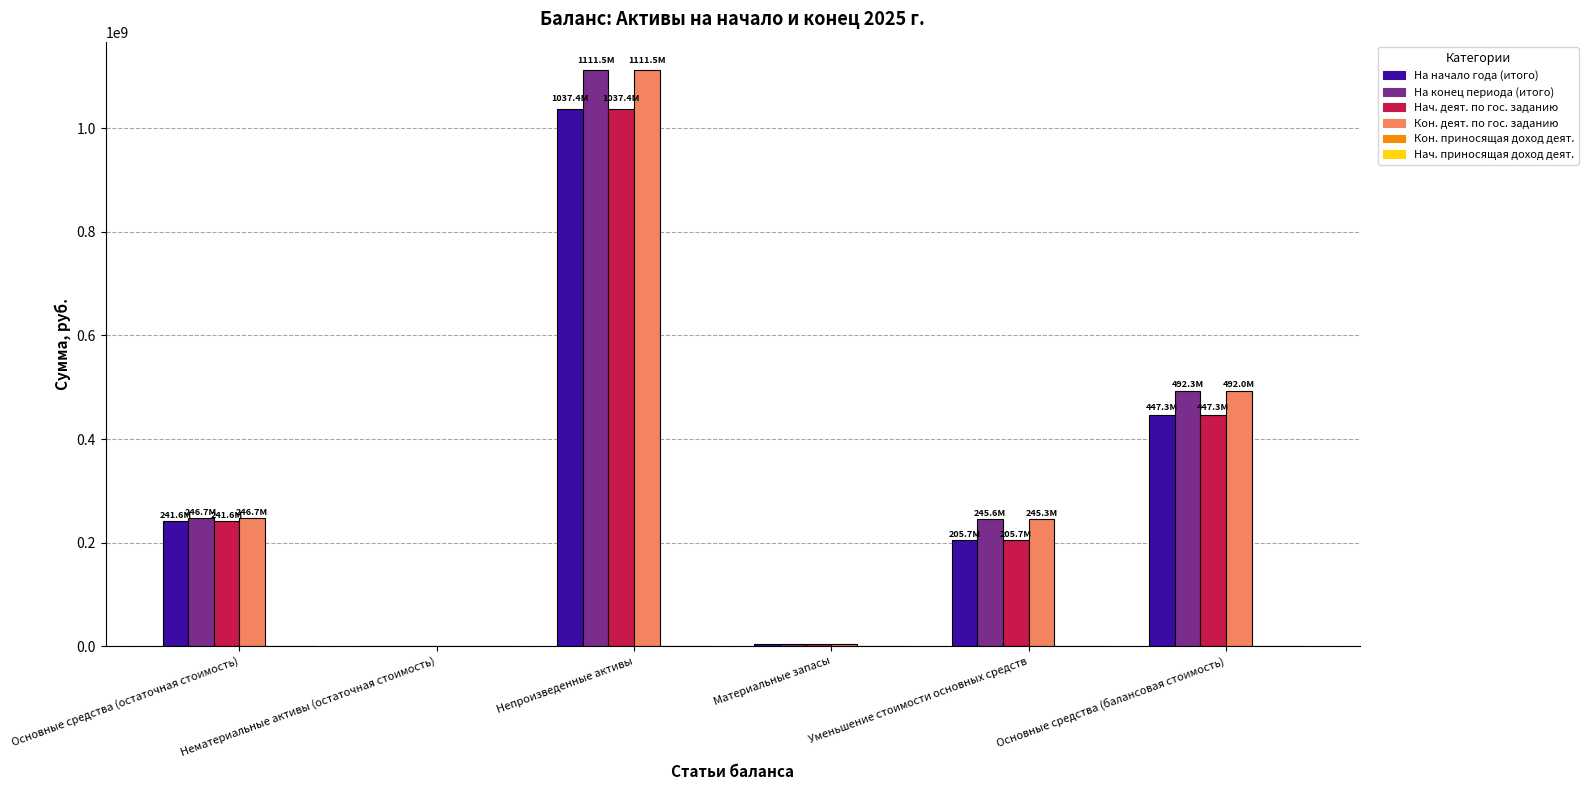

What is the sum of all На конец периода (итого) values?

2099645967.6